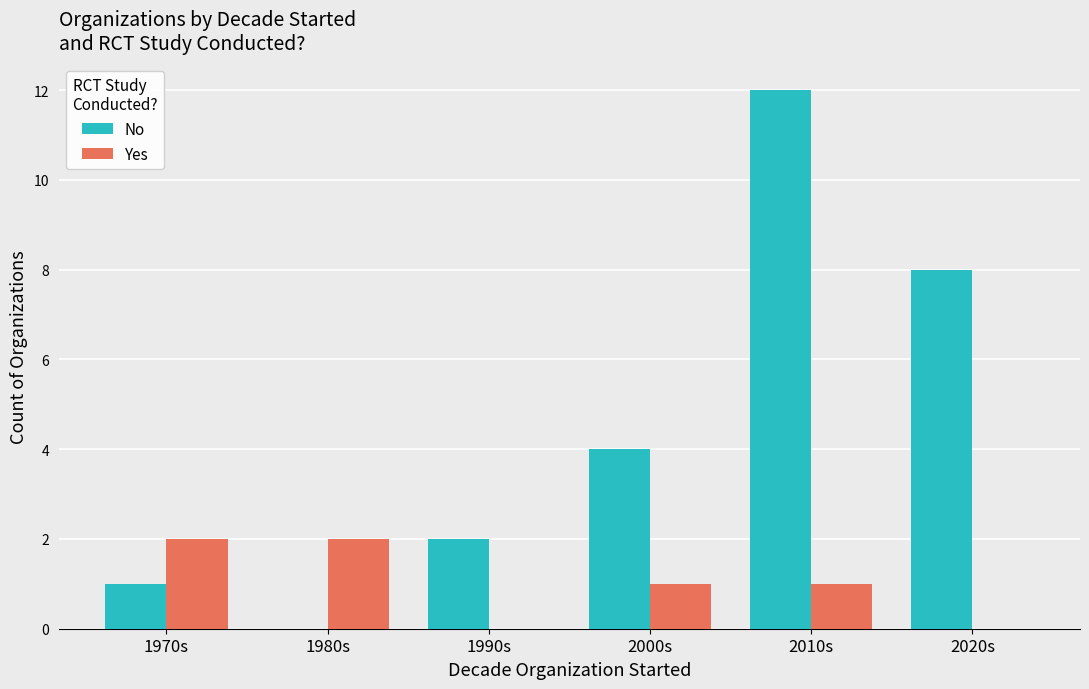

The value of No at 2010s is 12. True or false?

True